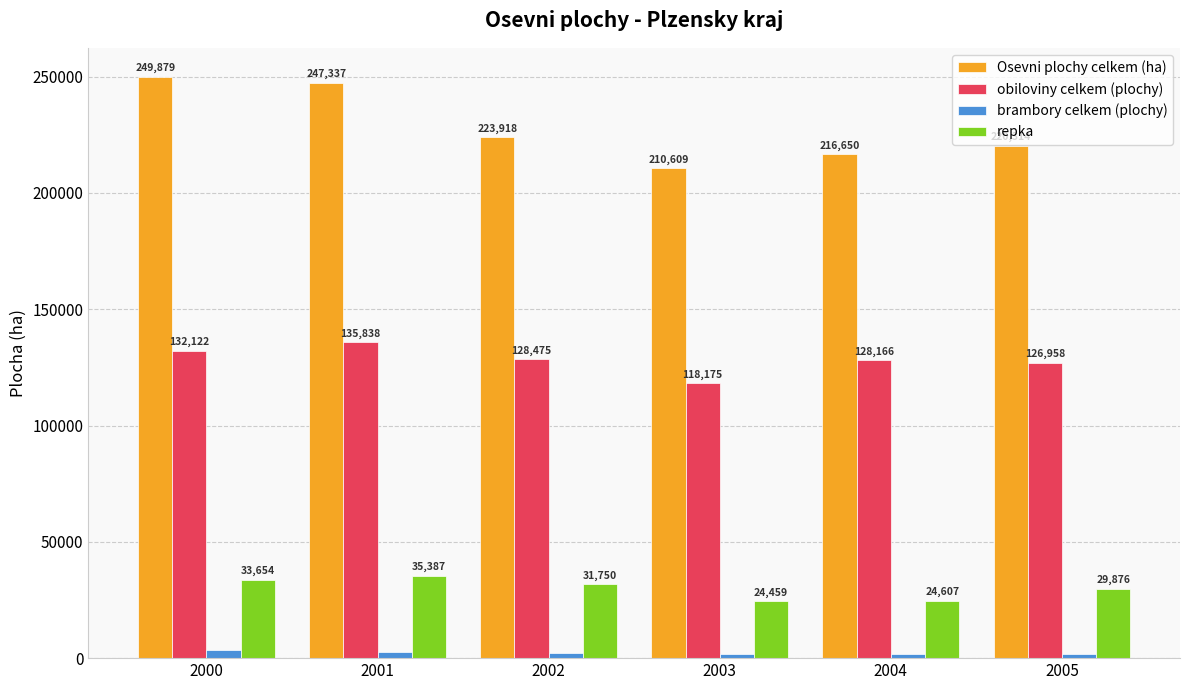

At how many categories does at least one series exceed 192684?

6